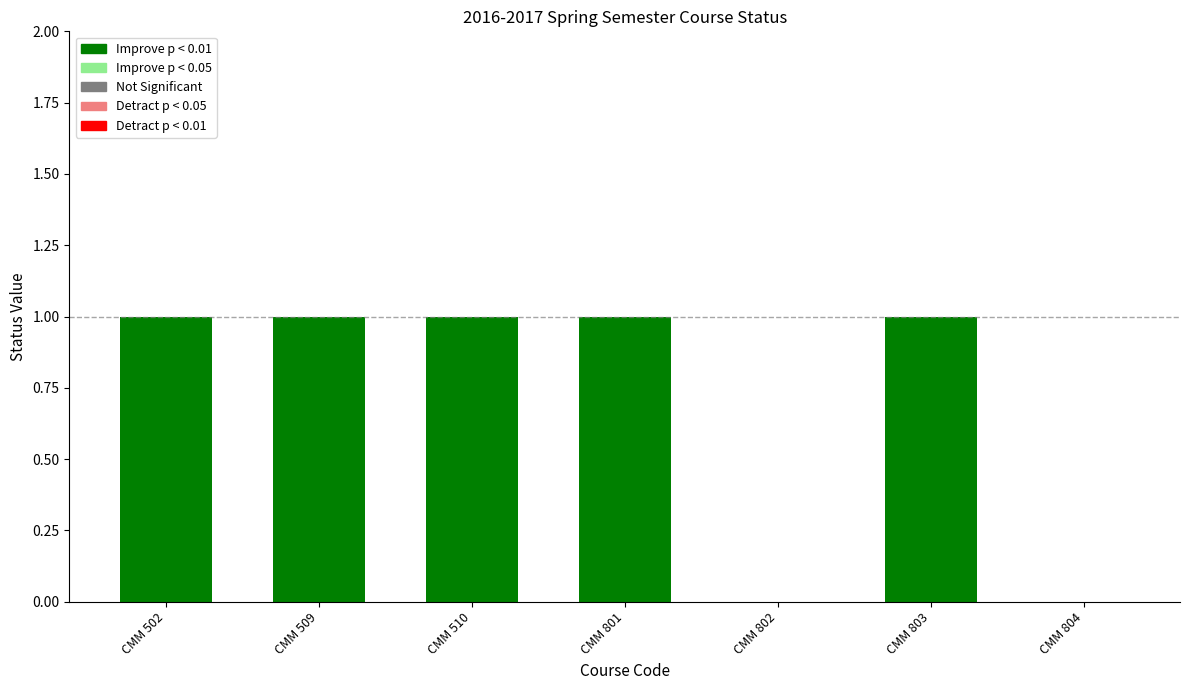

Rank the categories by value from highest to lowest.

CMM 502, CMM 509, CMM 510, CMM 801, CMM 803, CMM 802, CMM 804